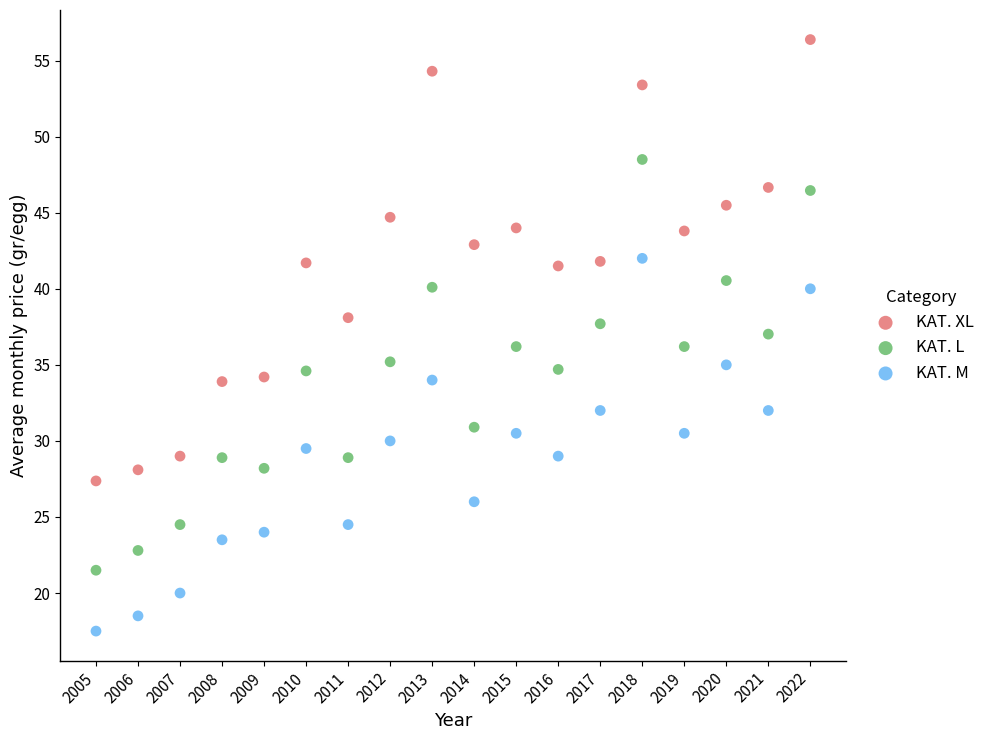

What are all the series names shown in the legend?

KAT. XL, KAT. L, KAT. M